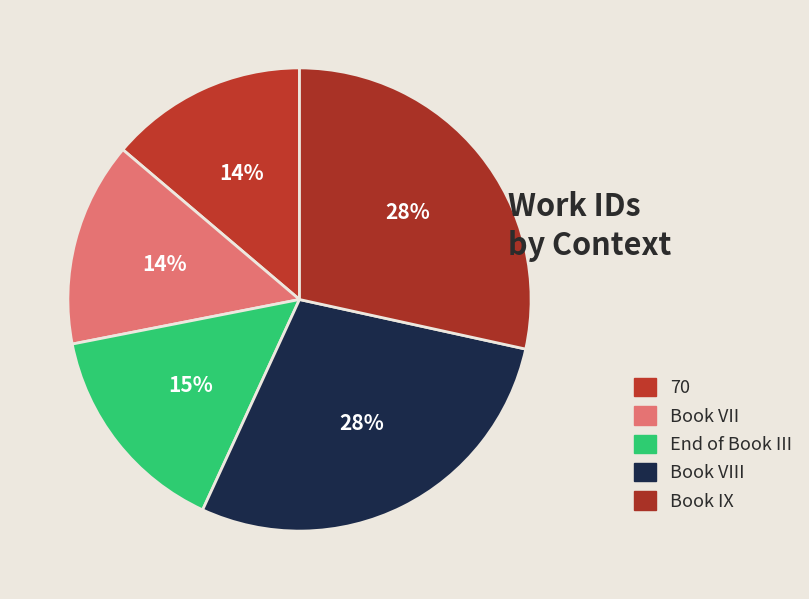

Rank the categories by value from lowest to highest.

70, Book VII, End of Book III, Book VIII, Book IX